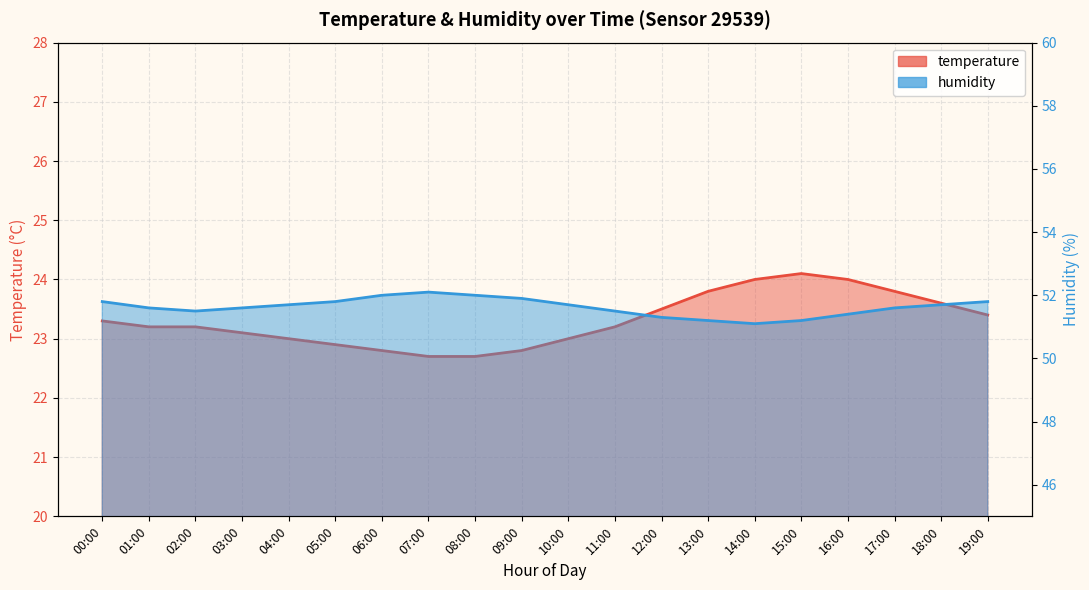

At which label does humidity reach its peak?

07:00